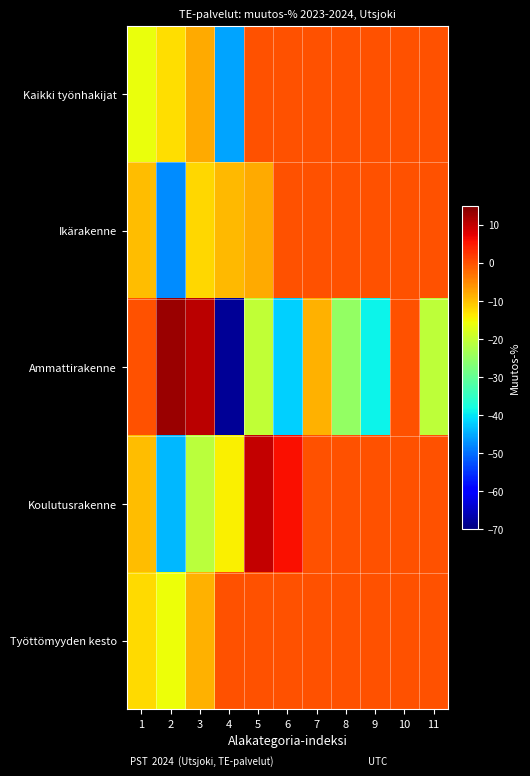

Rank the series by their maximum value, from highest to lowest.

Ammattirakenne, Koulutusrakenne, Kaikki työnhakijat, Ikärakenne, Työttömyyden kesto